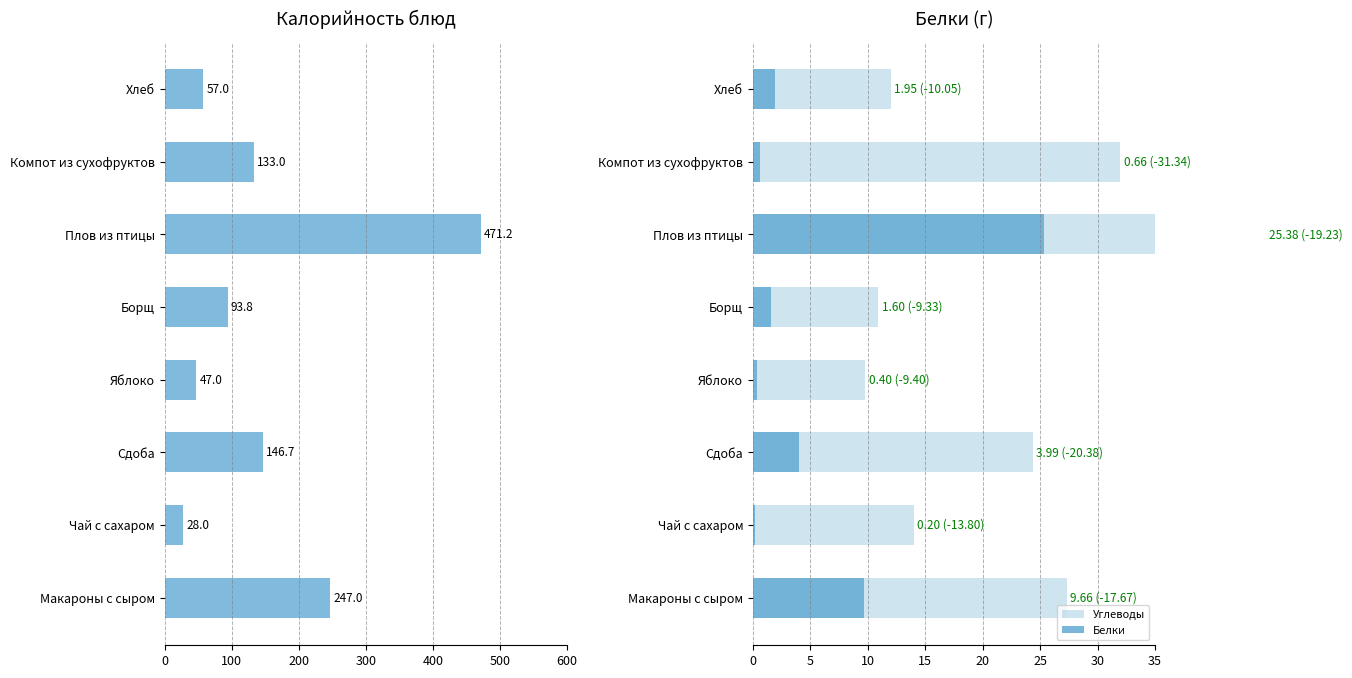

Which series has the widest spread of values?

Калорийность